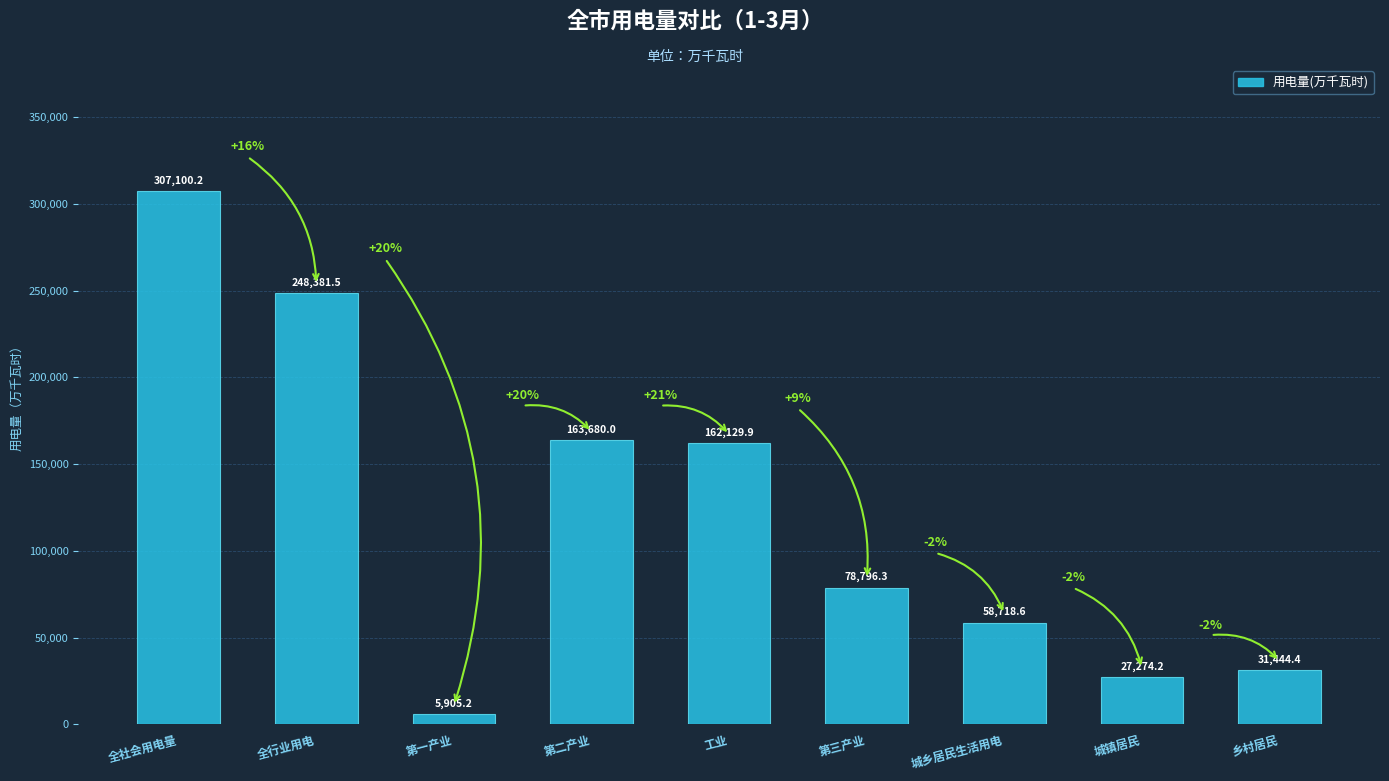

Reading left to right, what are all the values shown in this chart?

307100.2	248381.5	5905.2	163680.0	162129.9	78796.3	58718.6	27274.2	31444.4